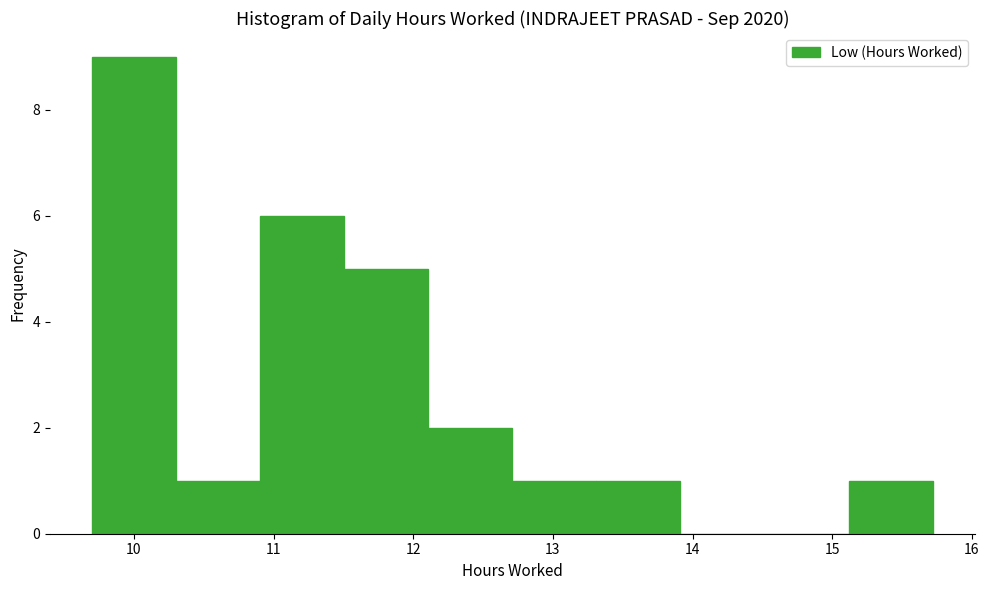

Reading left to right, transcribe this chart: for each bar, give the range it covers on the x-axis and its height. Neither the bar edges nor the heights are printed on the chart, so give them approximately, as read against the axes.

9.7 to 10.3: 9
10.3 to 10.9: 1
10.9 to 11.5: 6
11.5 to 12.1: 5
12.1 to 12.7: 2
12.7 to 13.3: 1
13.3 to 13.9: 1
13.9 to 14.5: 0
14.5 to 15.1: 0
15.1 to 15.7: 1